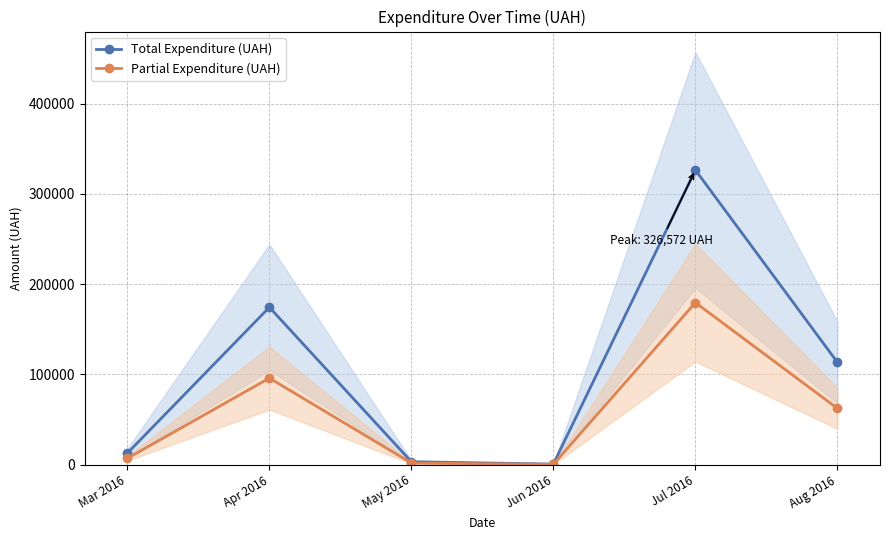

Reading right to left, extract all data points from this chart.

Total Expenditure (UAH): 113398.5	326572.3	600.0	3225.4	174434.8	12746.9
Partial Expenditure (UAH): 62369.2	179614.8	330.0	1774.0	95939.1	7010.8